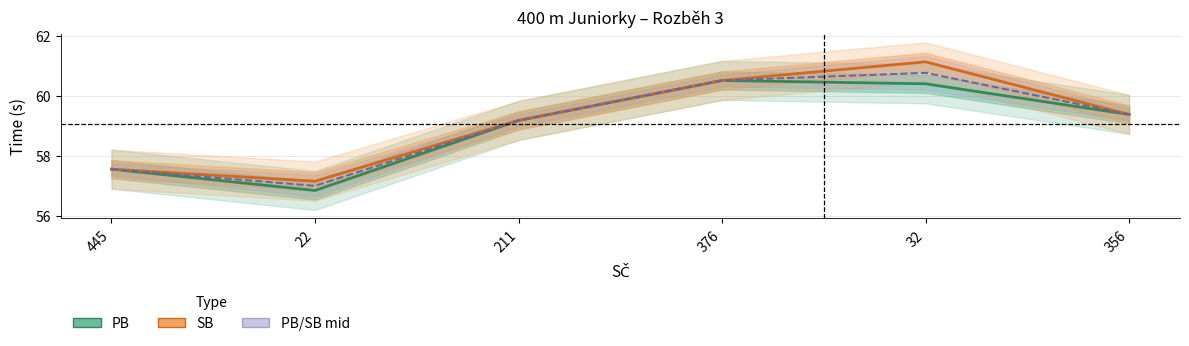

Is the value of PB/SB mid at 356 greater than the value of SB at 376?

No